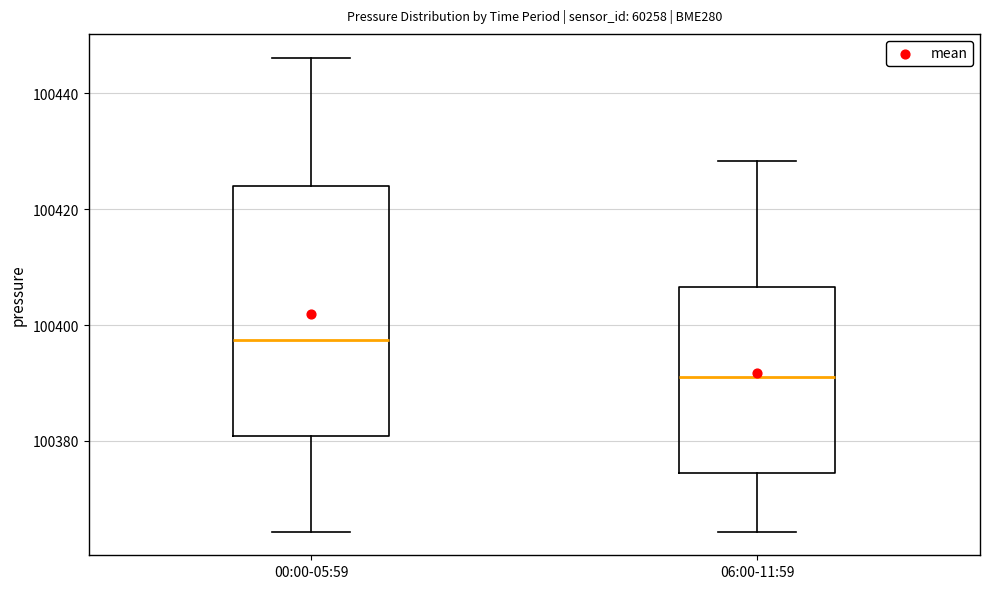

Where does the lower whisker of the box for 06:00-11:59 end on the y-axis? The values are not printed on the chart, so give them approximately, as read against the axis.

100364